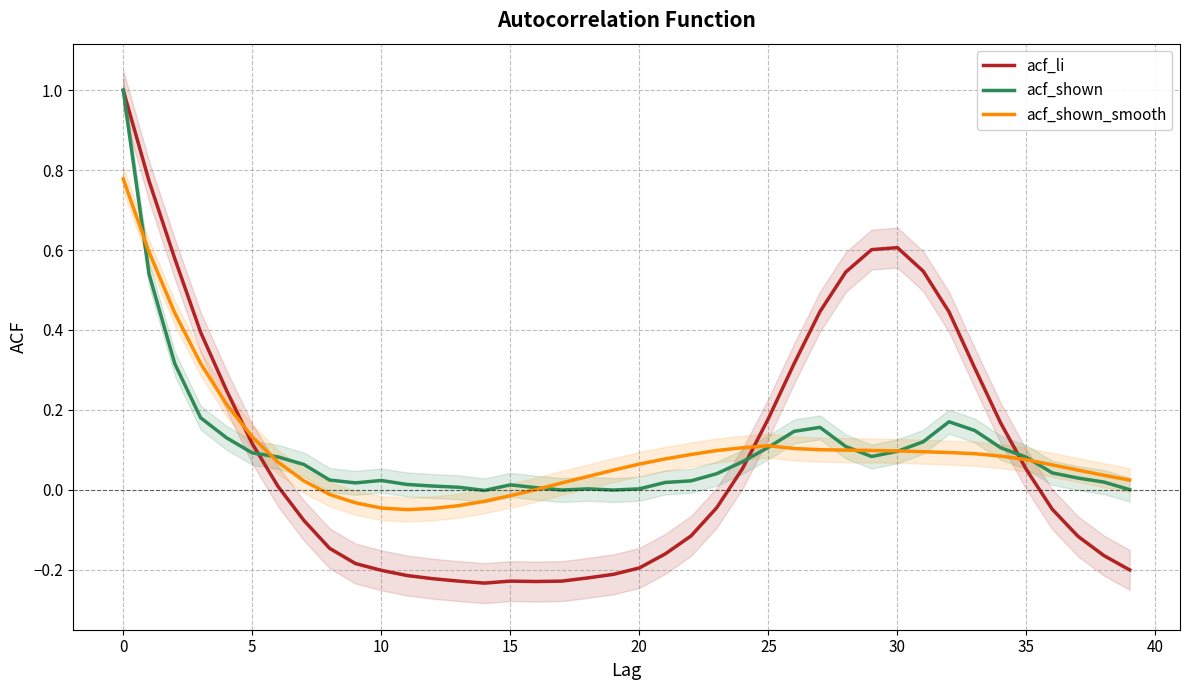

In acf_shown, how many points are higher than both neighbors (excluding endpoints)?

5